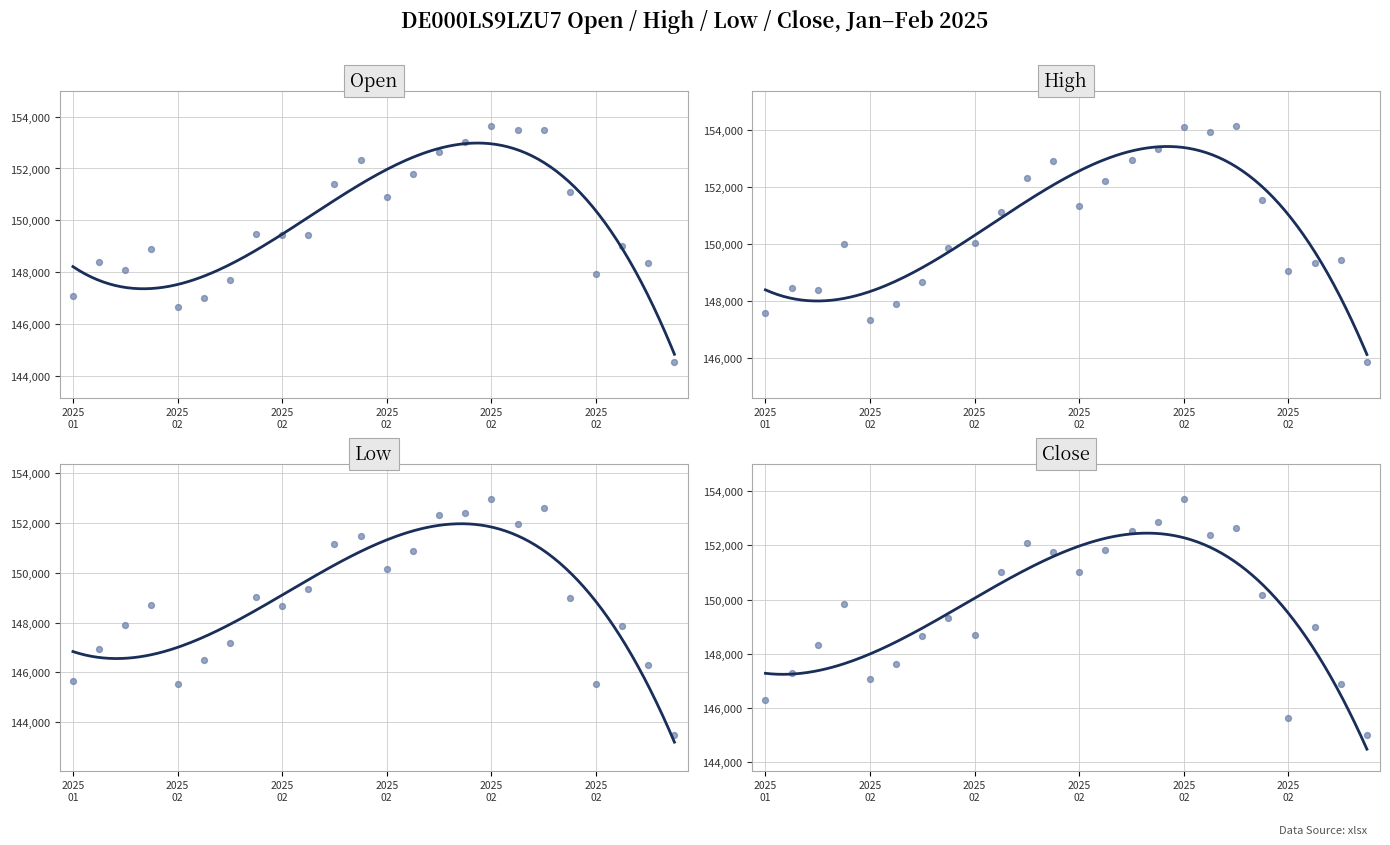

Which series contains the highest Y value?

High